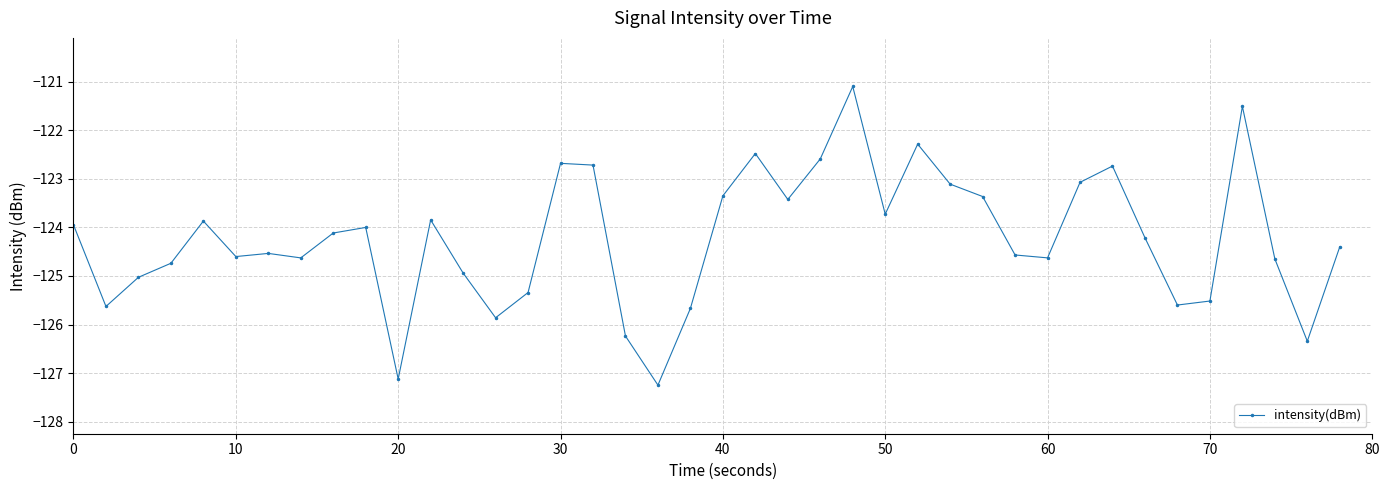

What is the difference between the second highest and second lowest values?

5.6